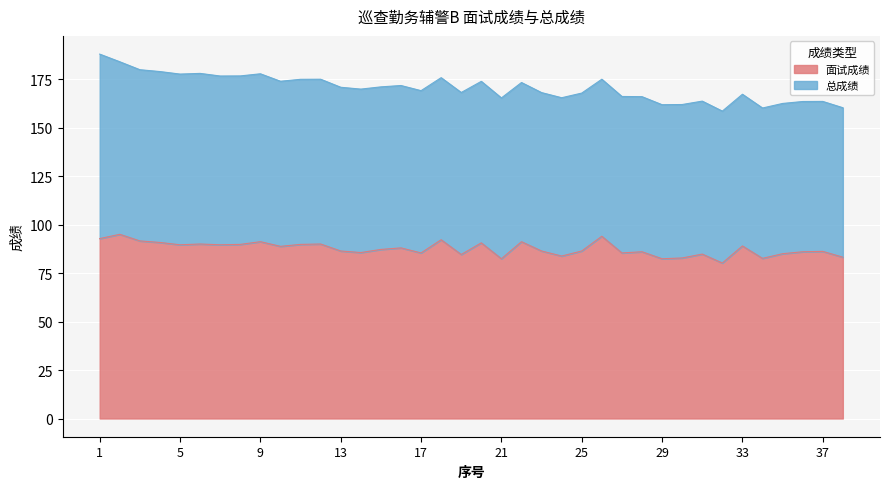

Where is the first local minimum?

5